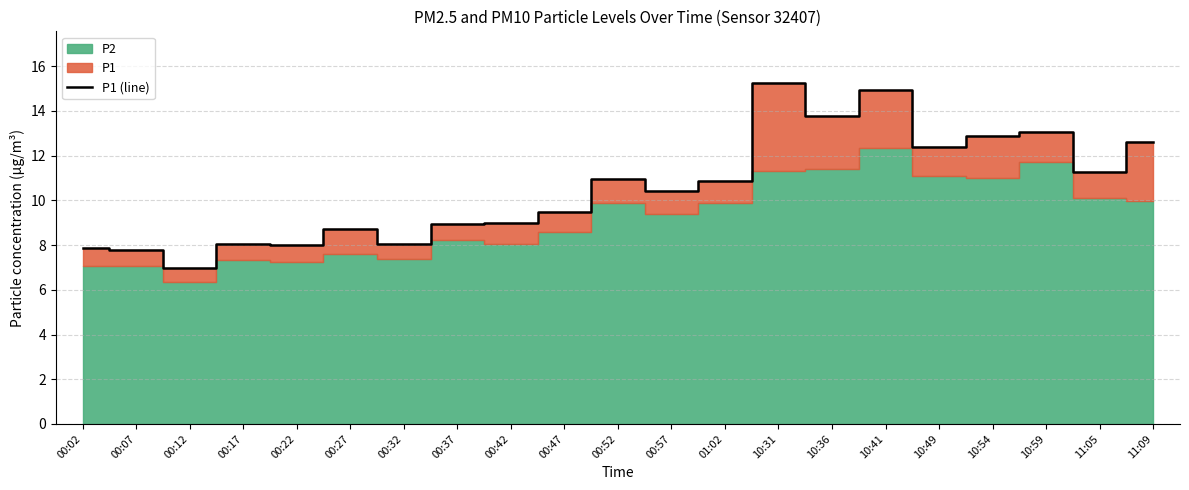

Between 00:47 and 00:02, which is larger?

00:47